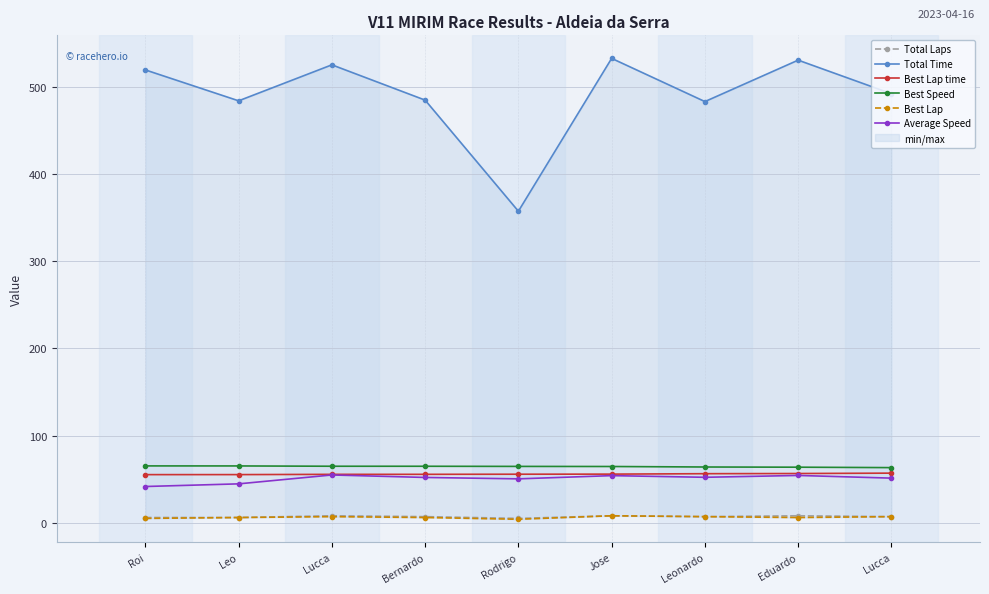

At which category does Average Speed reach its first local valley?

Rodrigo